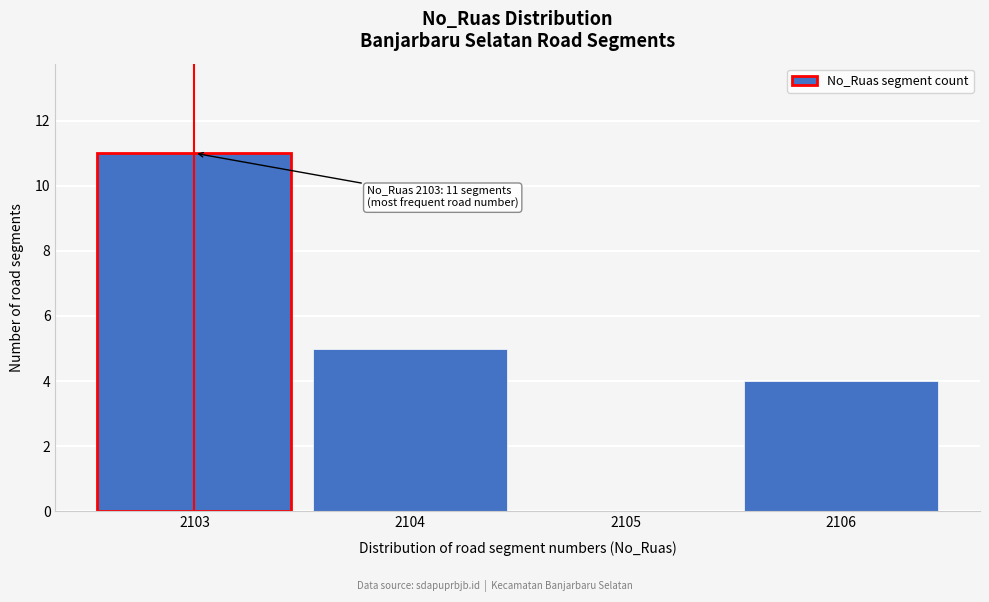

Reading left to right, extract all data points from this chart.

2103=11	2104=5	2105=0	2106=4